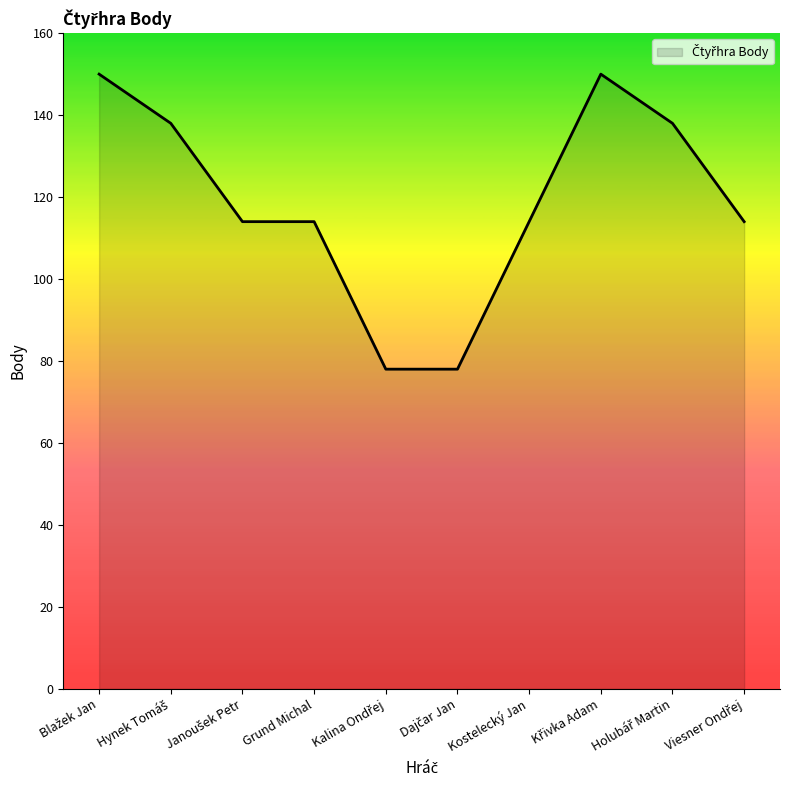

What is the difference between the maximum and minimum values?

72